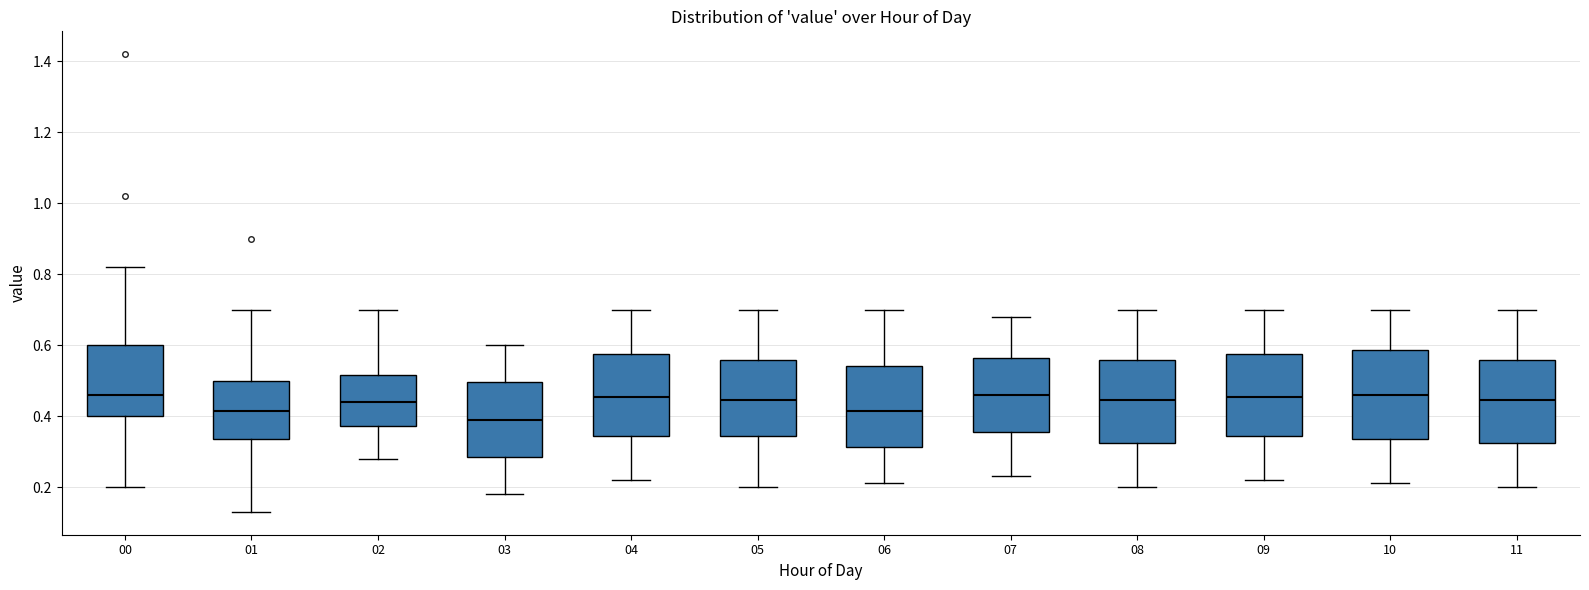

Reading left to right, transcribe this box plot: for each box, give where its median line is, the range the box spans, and where its two whiskers end, as read against the y-axis. The values are not printed on the chart, so give them approximately, as read against the axis.

00: median 0.46, box 0.40 to 0.60, whiskers 0.20 to 0.82
01: median 0.42, box 0.34 to 0.50, whiskers 0.14 to 0.70
02: median 0.44, box 0.38 to 0.52, whiskers 0.28 to 0.70
03: median 0.40, box 0.28 to 0.50, whiskers 0.18 to 0.60
04: median 0.46, box 0.34 to 0.58, whiskers 0.22 to 0.70
05: median 0.44, box 0.34 to 0.56, whiskers 0.20 to 0.70
06: median 0.42, box 0.32 to 0.54, whiskers 0.22 to 0.70
07: median 0.46, box 0.36 to 0.56, whiskers 0.24 to 0.68
08: median 0.44, box 0.32 to 0.56, whiskers 0.20 to 0.70
09: median 0.46, box 0.34 to 0.58, whiskers 0.22 to 0.70
10: median 0.46, box 0.34 to 0.58, whiskers 0.22 to 0.70
11: median 0.44, box 0.32 to 0.56, whiskers 0.20 to 0.70